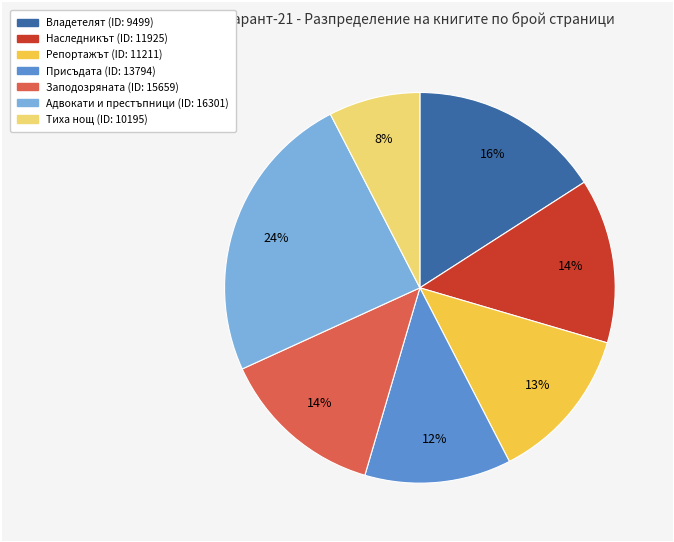

Is it true that Владетелят (ID: 9499) is 16% of the pie?

True